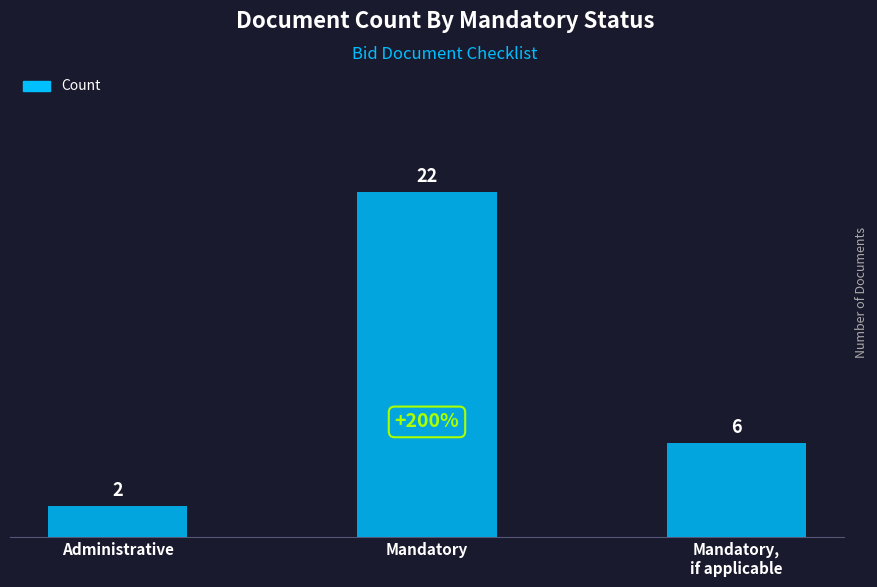

Is it true that the value at Mandatory,
if applicable is 3?

False